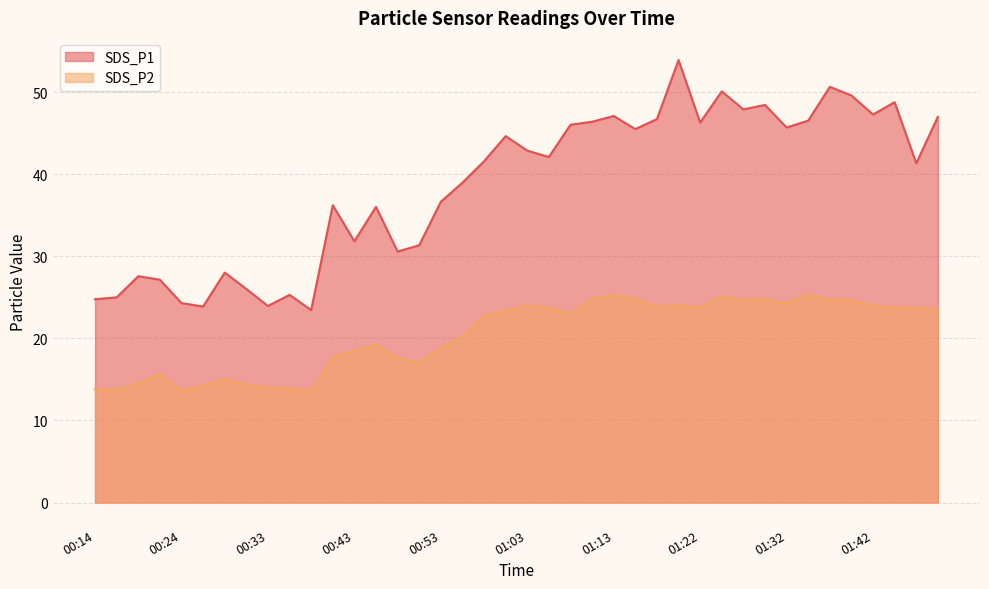

True or false: SDS_P1 and SDS_P2 cross at least once.

False